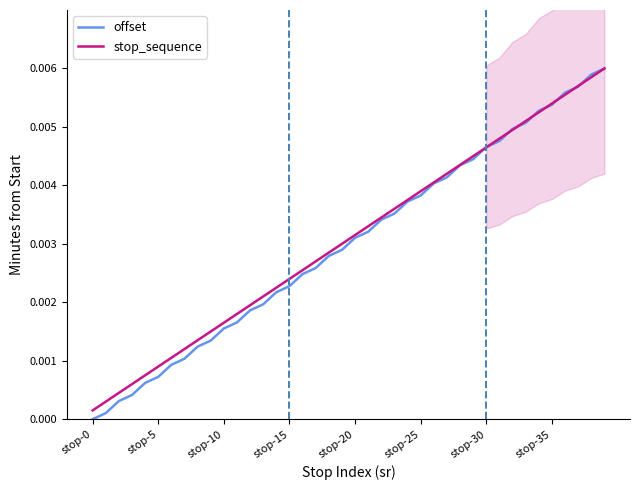

How many lines are shown in the chart?

2